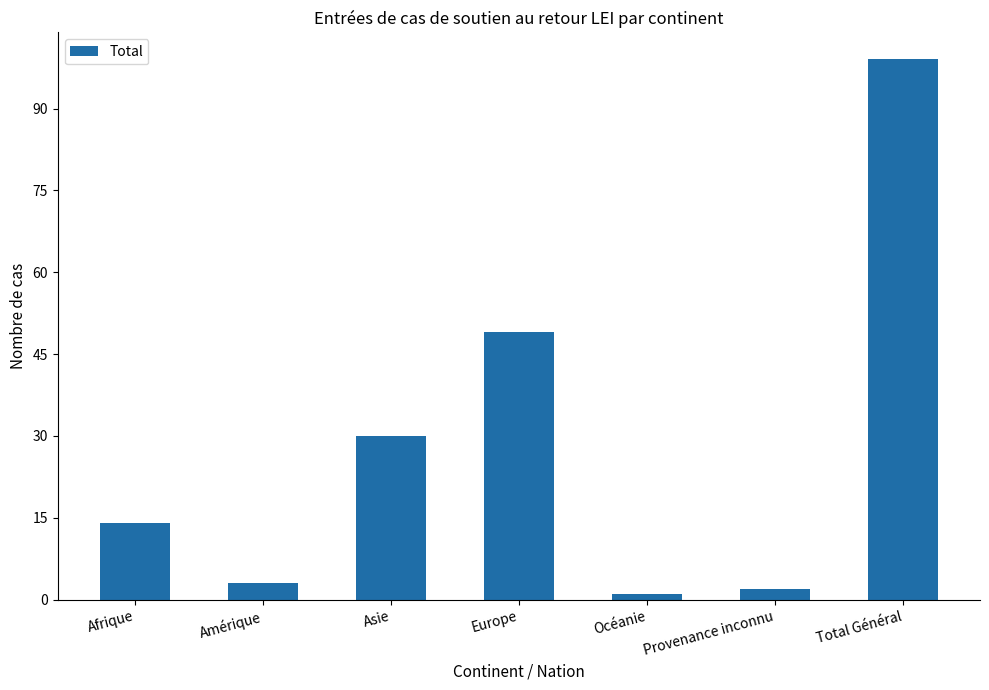

Count the number of data series in this chart.

1